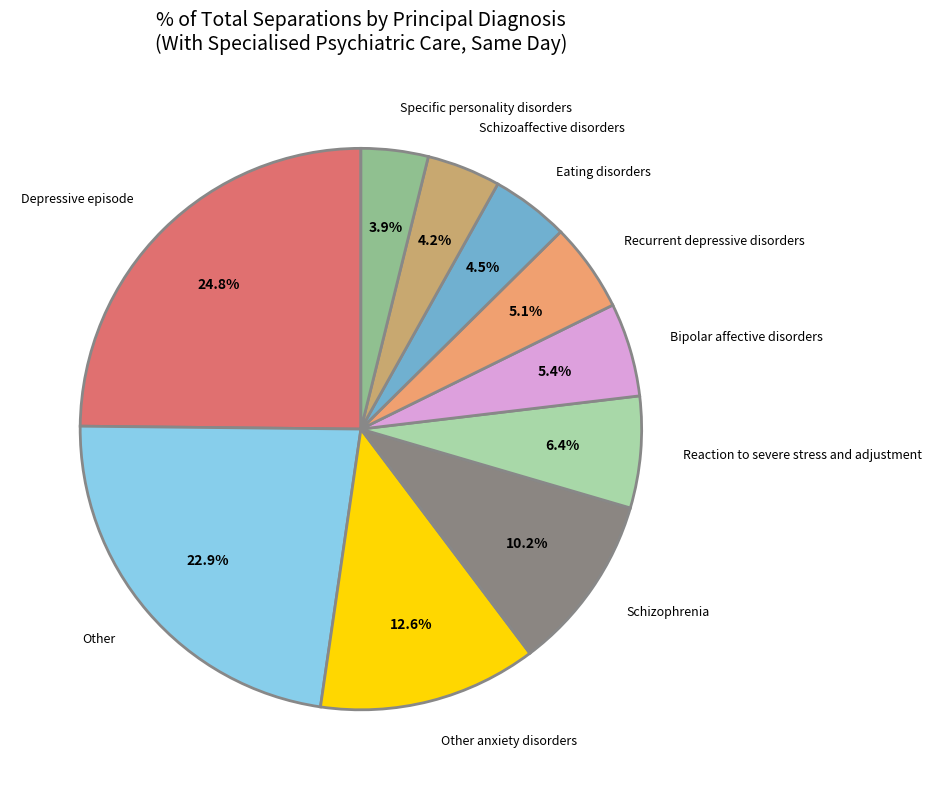

Is Other the majority of the pie?

No